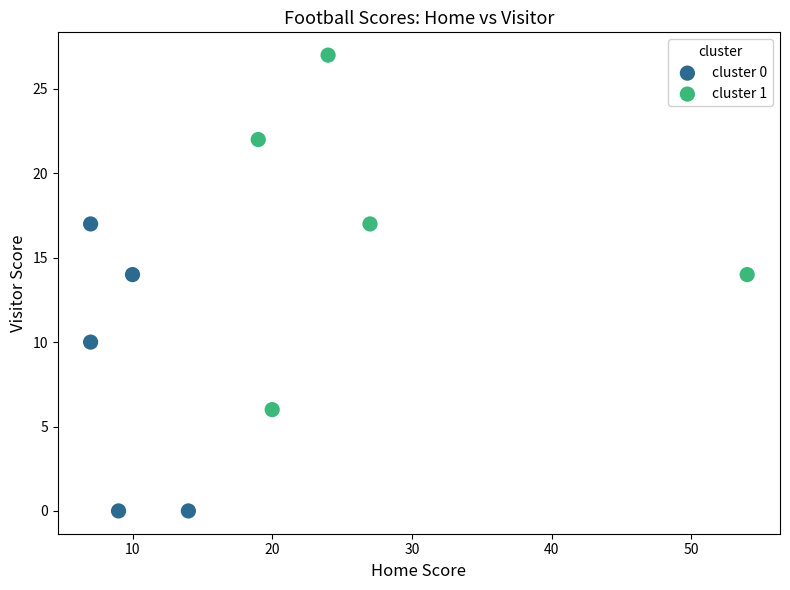

Which series reaches the minimum Y coordinate?

cluster 0